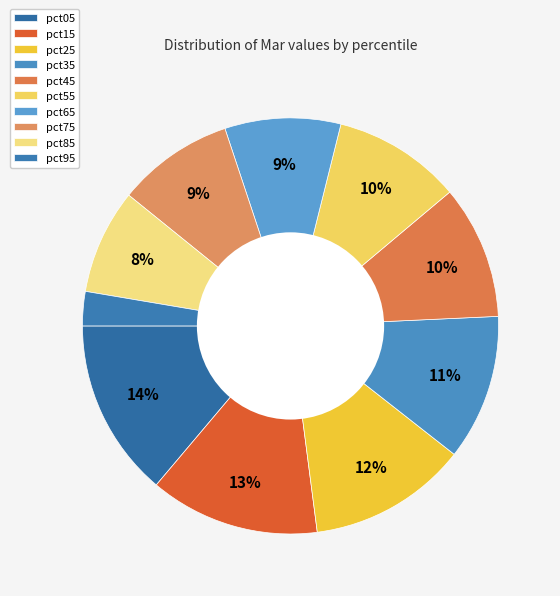

To the nearest percent, what is the difference between the largest and smallest slice percentages?

11%